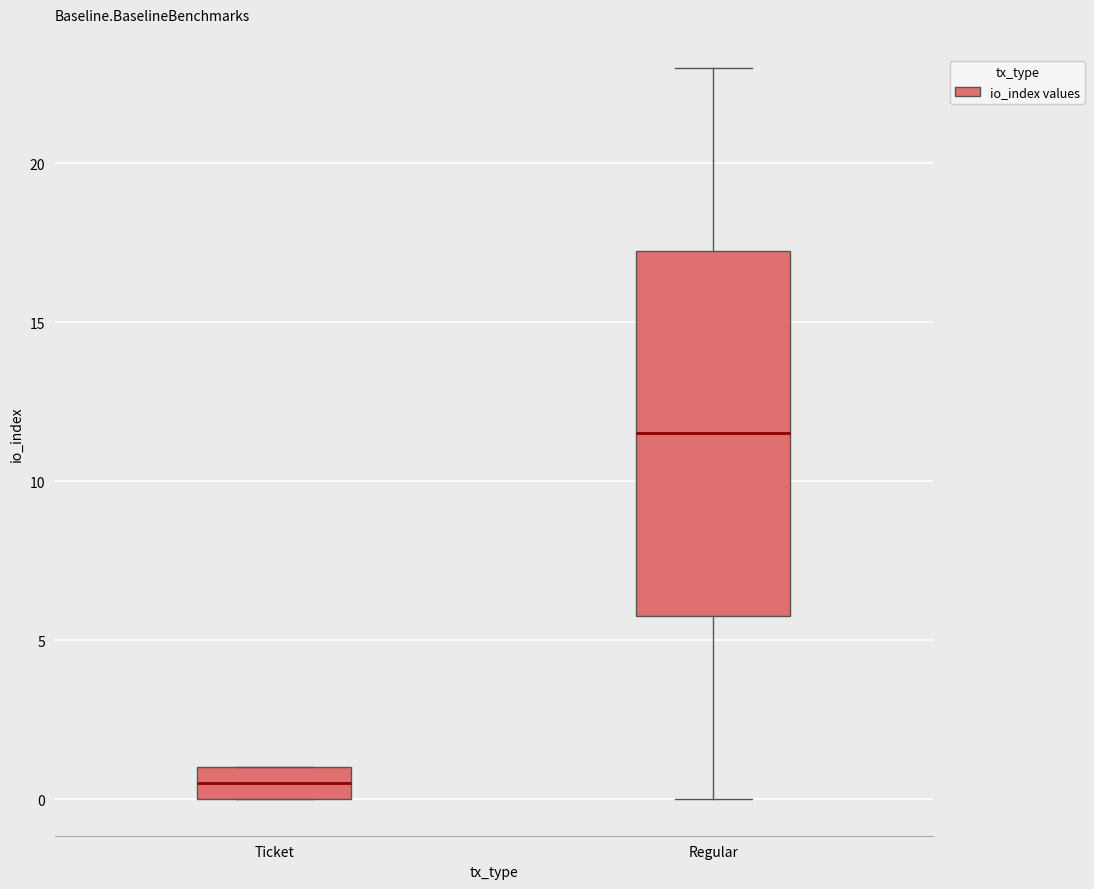

Which box has the lowest median line?

Ticket